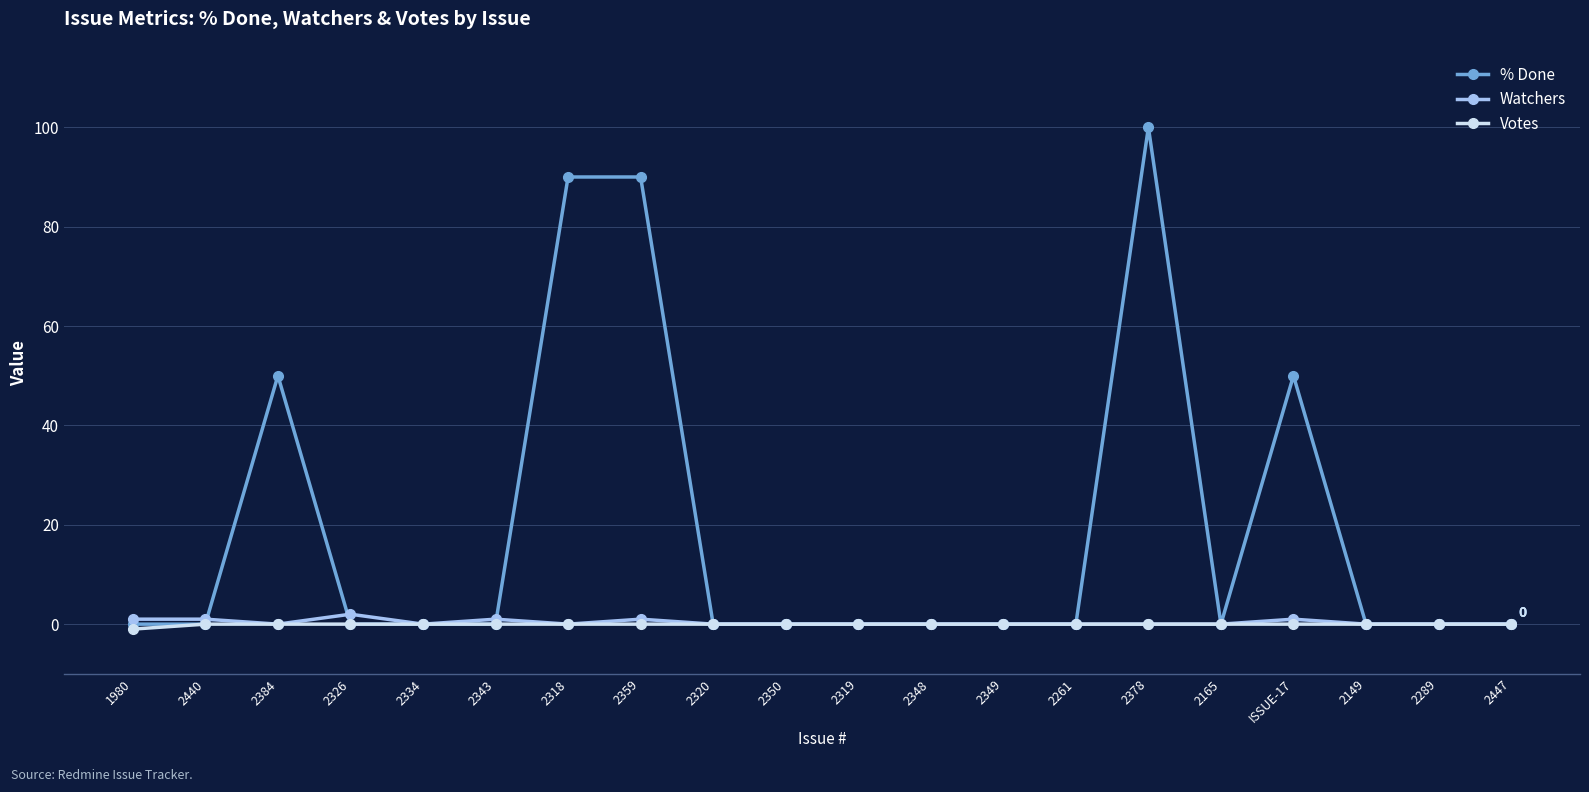

Between 2343 and 2378, which series saw the biggest shift?

% Done